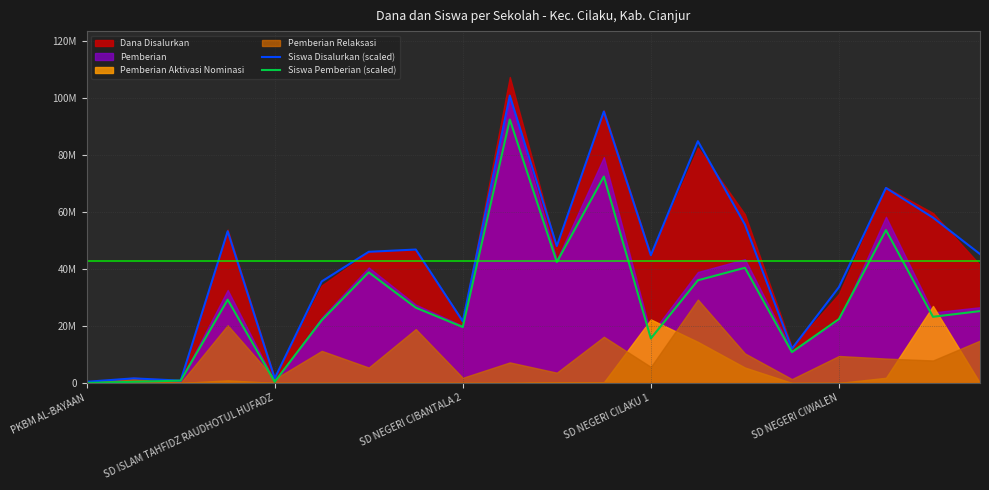

At which label is Siswa Pemberian (scaled) closest to 46200000?

10